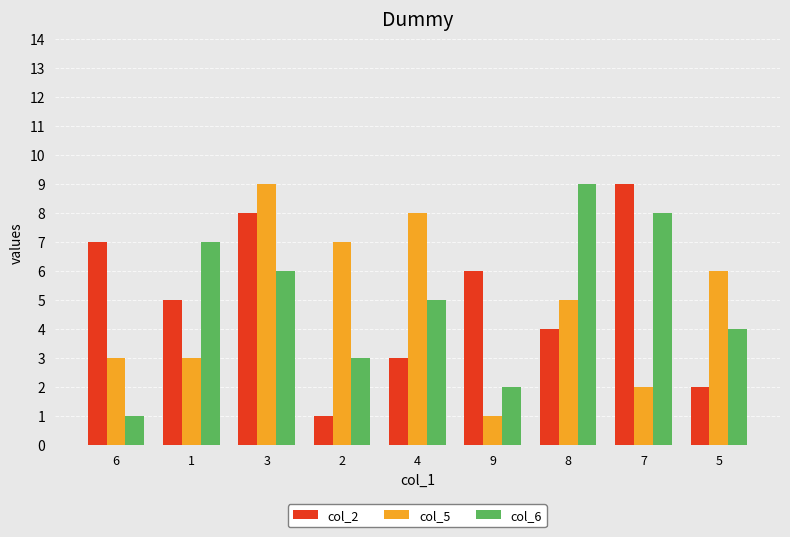

What is the lowest value of the col_6 series?

1